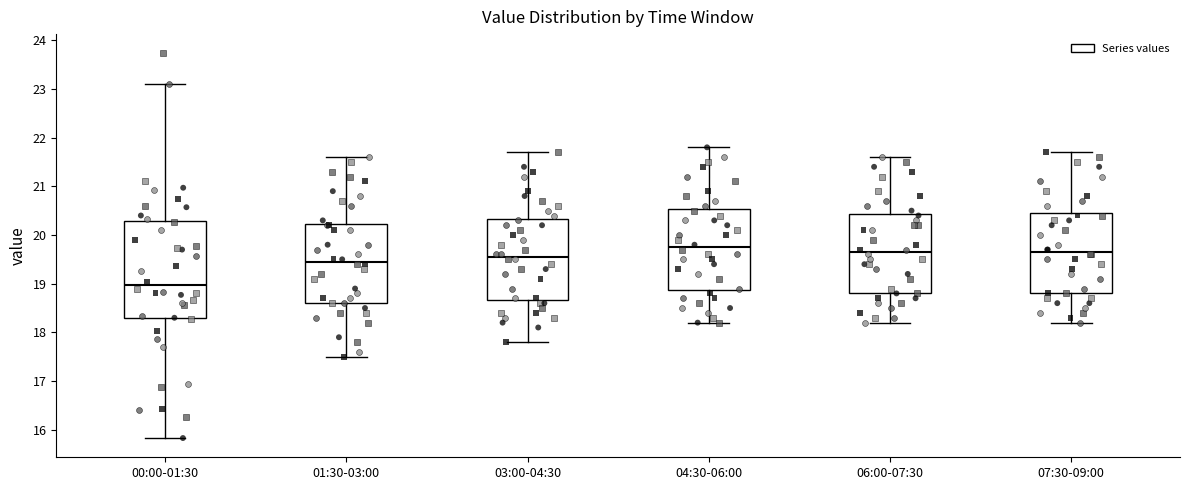

Which box's median line is the lowest?

00:00-01:30